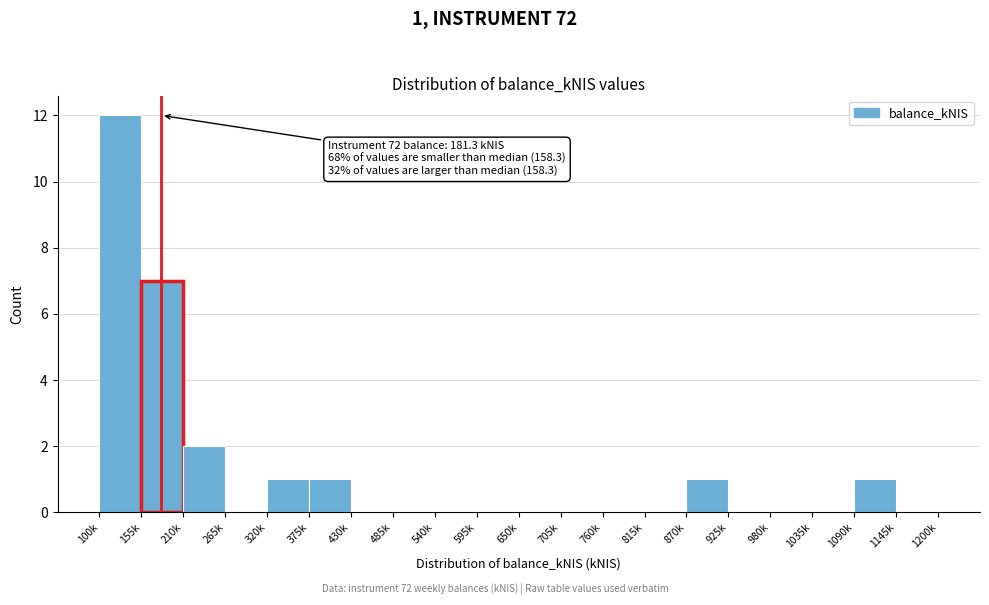

Reading left to right, extract all data points from this chart.

100k=12	155k=7	210k=2	265k=0	320k=1	375k=1	430k=0	485k=0	540k=0	595k=0	650k=0	705k=0	760k=0	815k=0	870k=1	925k=0	980k=0	1035k=0	1090k=1	1145k=0